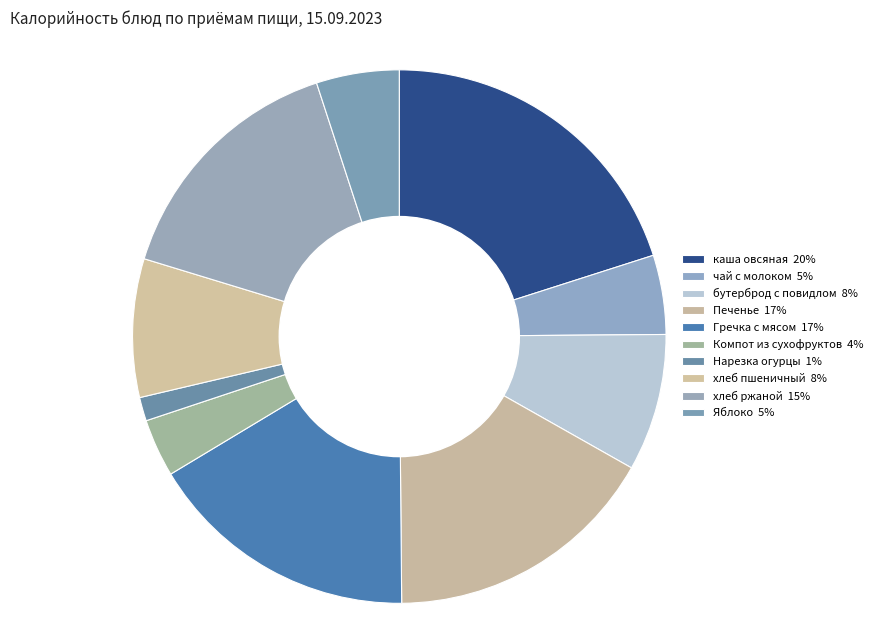

What percentage is the хлеб ржаной slice, to the nearest percent?

15%